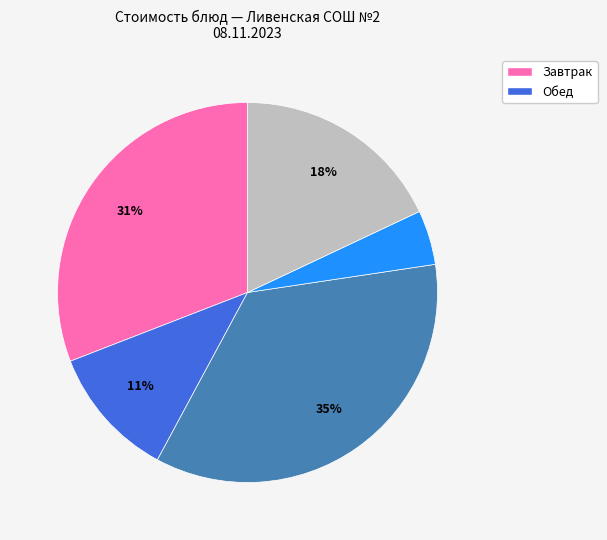

Is there a majority slice in this chart?

No